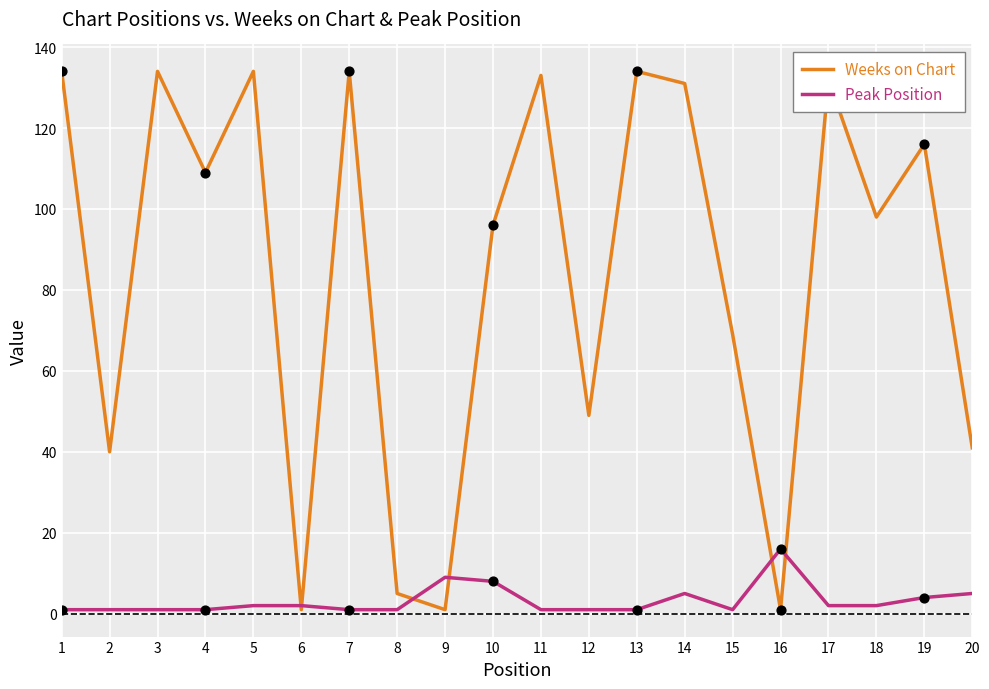

Between 8 and 12, which series saw the biggest shift?

Weeks on Chart